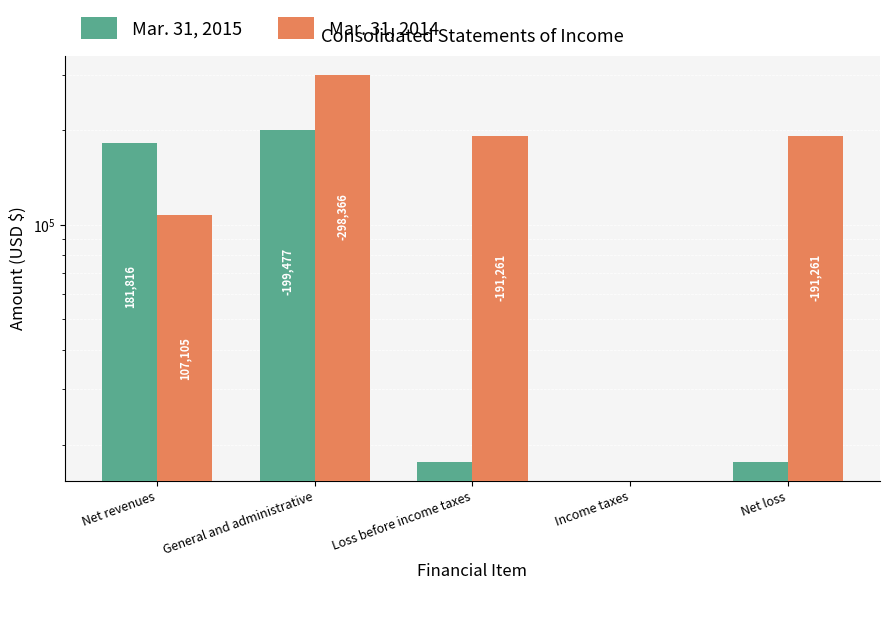

At which category is the sum across all series the highest?

General and administrative